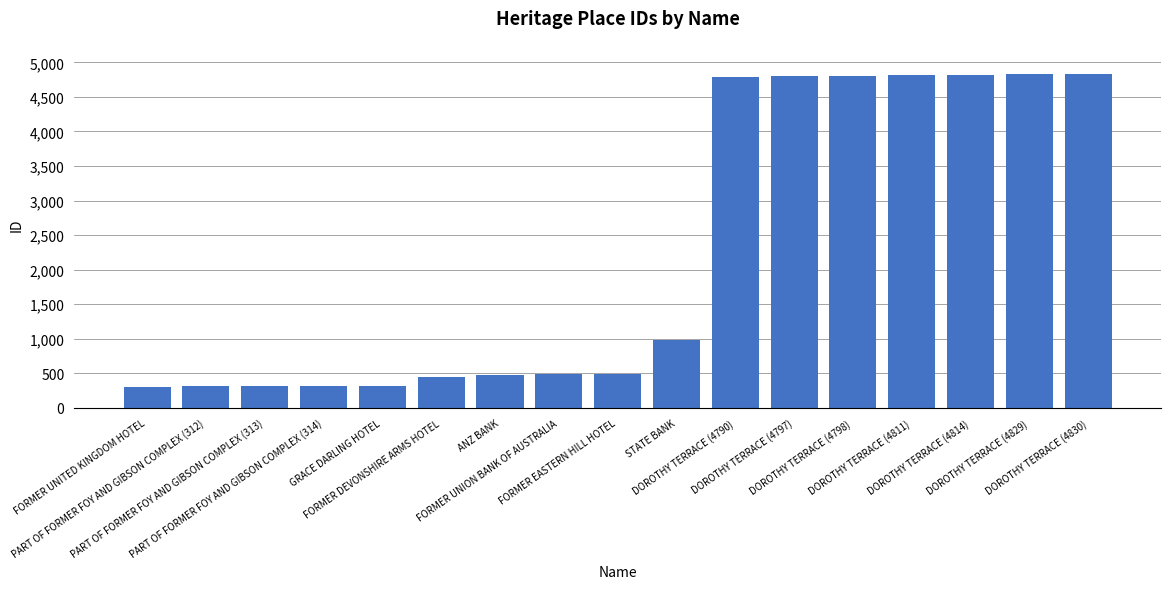

What is the sum of the values at FORMER UNION BANK OF AUSTRALIA and STATE BANK?

1469